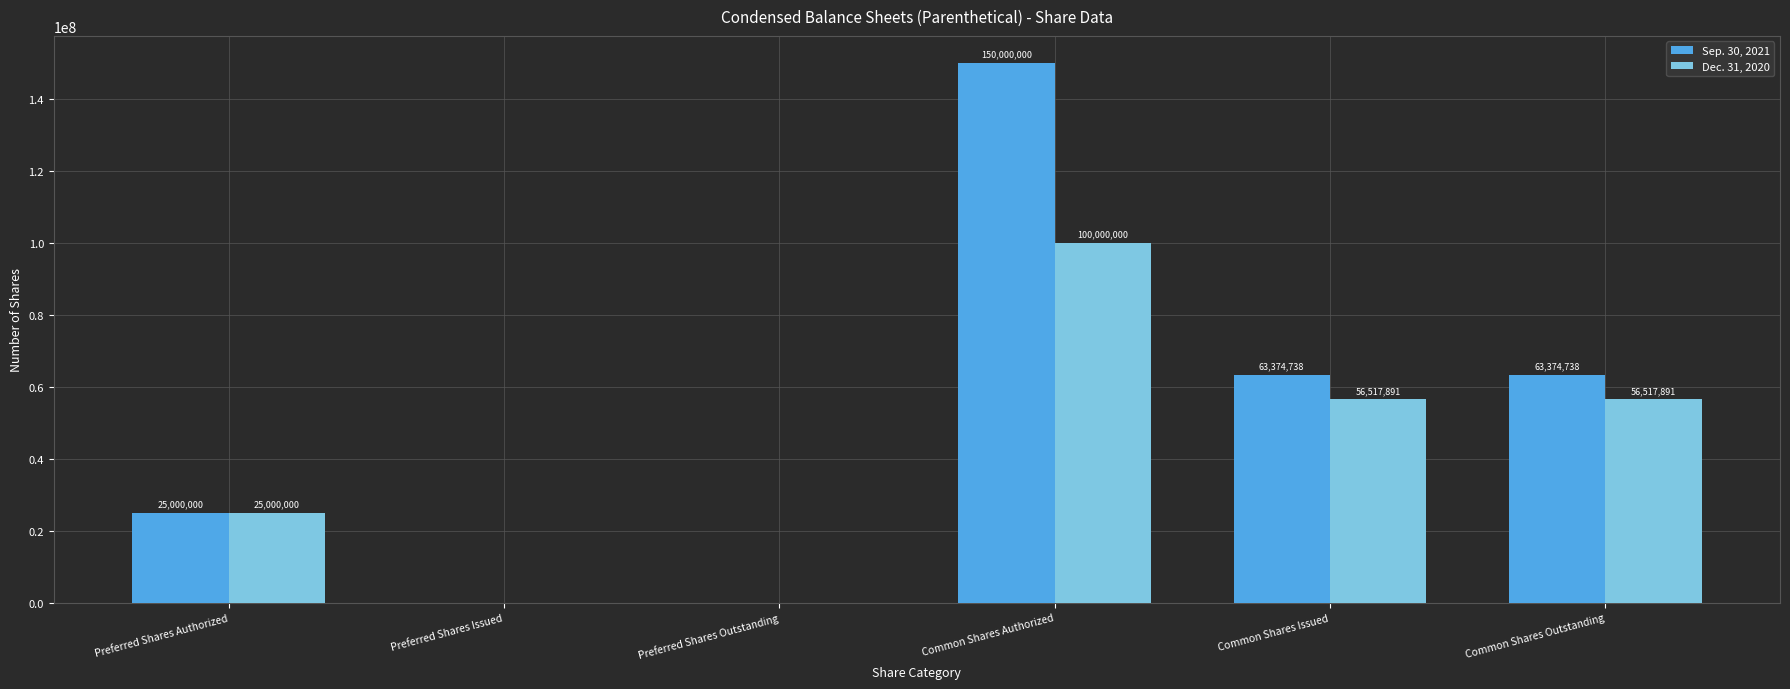

Is it true that Sep. 30, 2021 equals 62676210 at Common Shares Authorized?

False